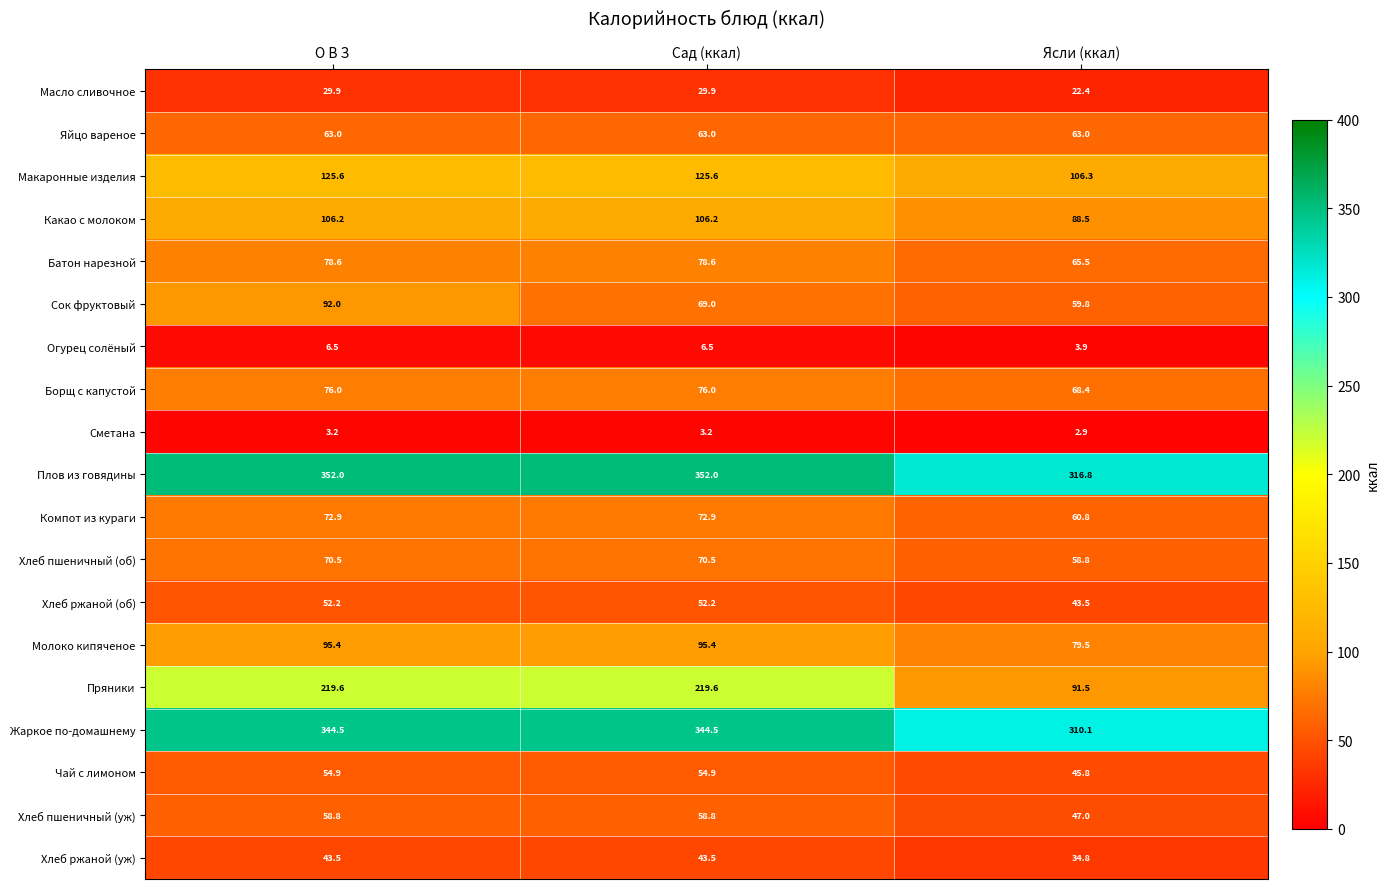

Which series changed the most between Сад (ккал) and Ясли (ккал)?

Пряники